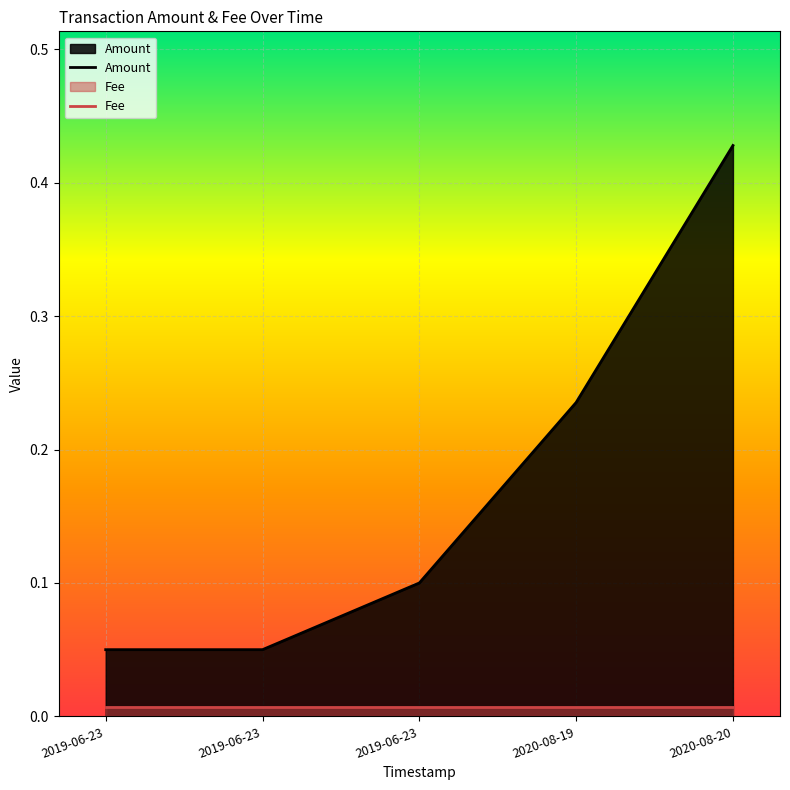

Reading left to right, transcribe all the data shown in this chart.

Amount: 0.1	0.1	0.1	0.2	0.4
Fee: 0.0	0.0	0.0	0.0	0.0